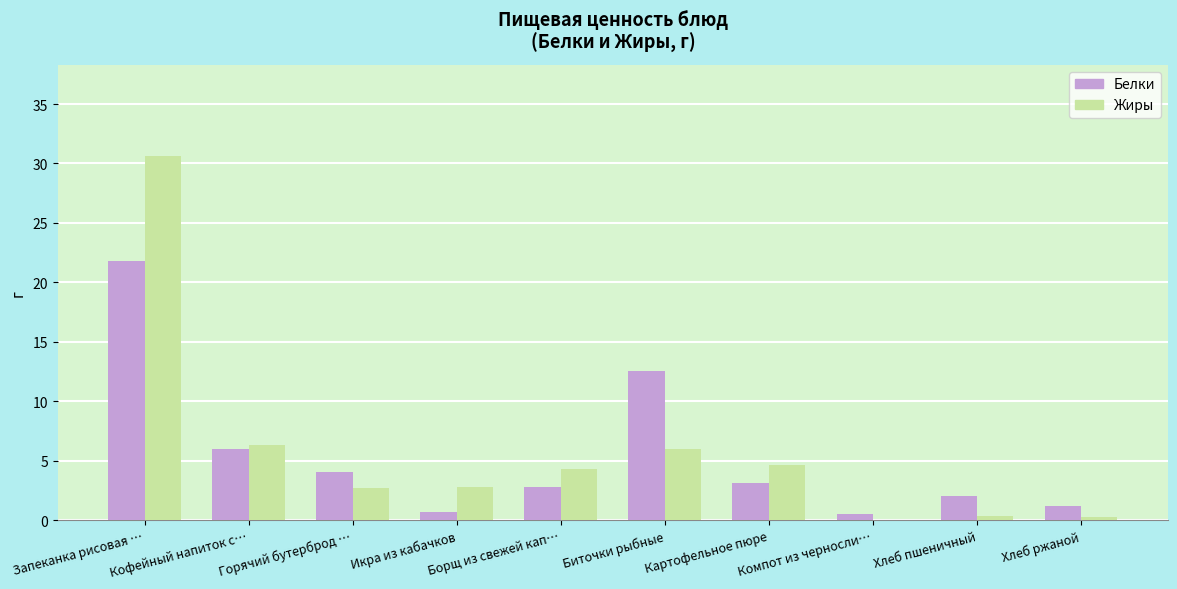

Count the number of categories in the chart.

10